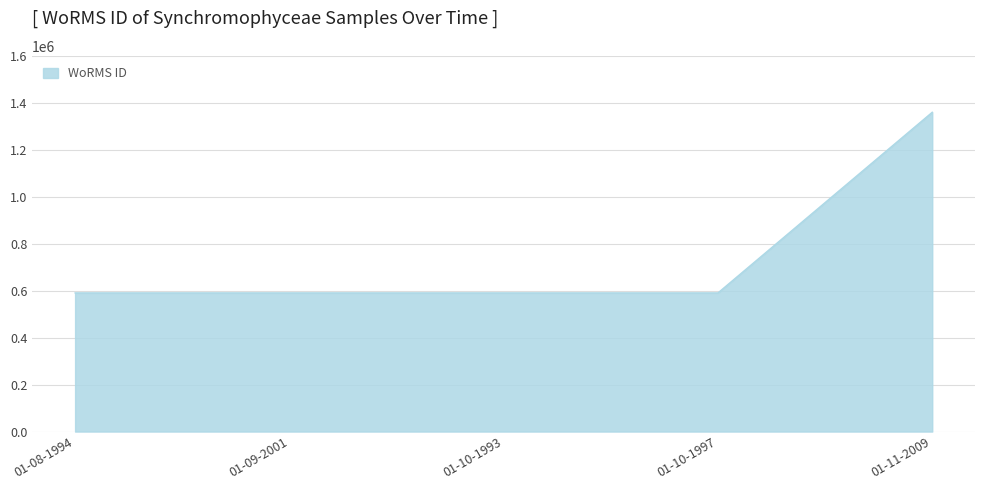

Approximately how many times larger is the value at 01-10-1997 compared to 01-09-2001?

1.0